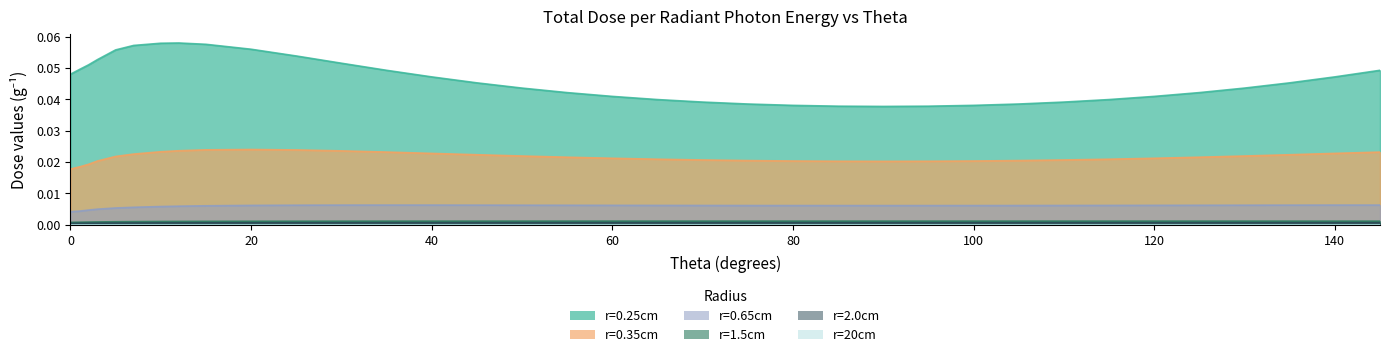

True or false: r=1.5cm and r=0.35cm cross at least once.

False